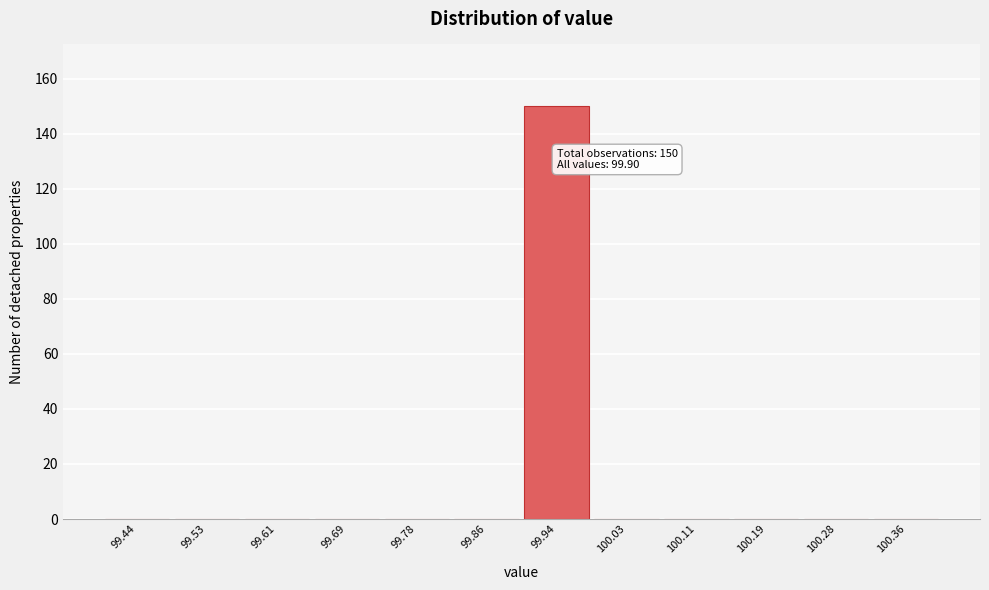

Over which range of the x-axis is the bar tallest?

99.90 to 99.98